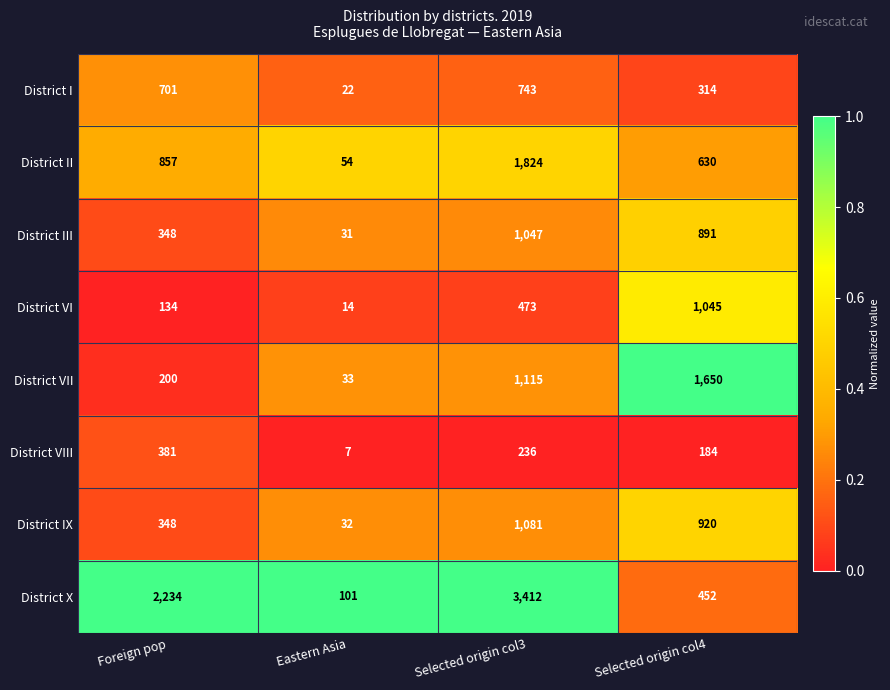

What is the difference between the highest and lowest values at Foreign pop?

2100